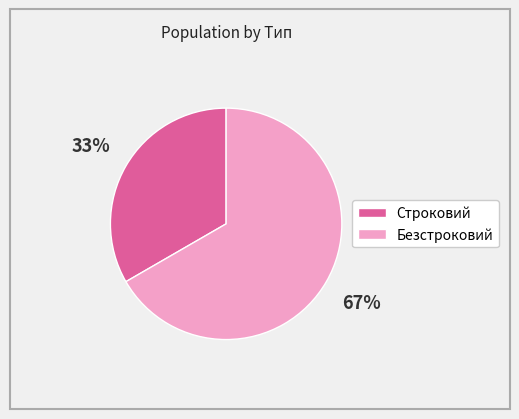

What is the majority slice?

Безстроковий